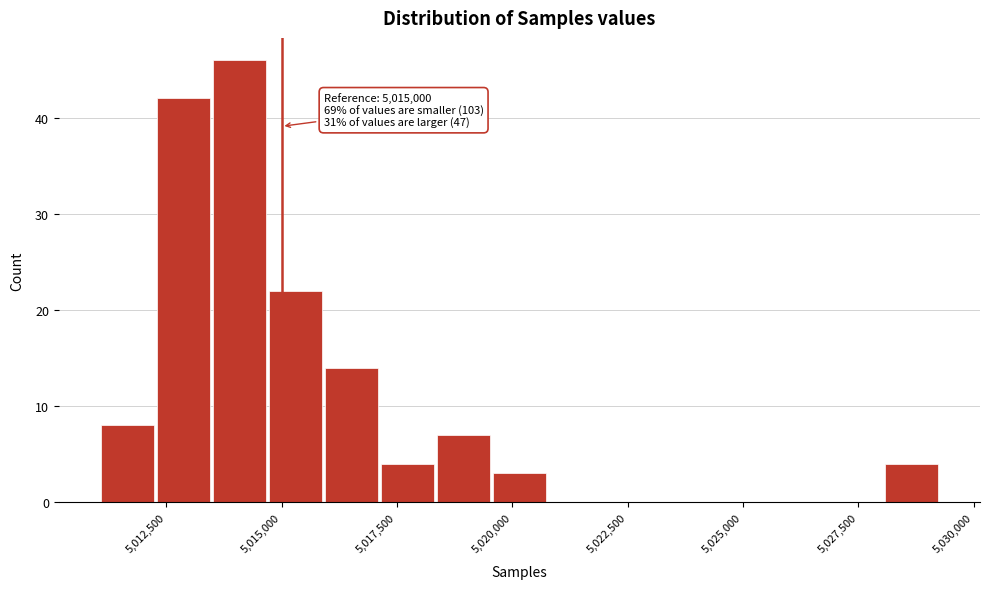

Around what value on the x-axis is the tallest bar? Give the approximate position of its centre, as read against the axis.

5014000